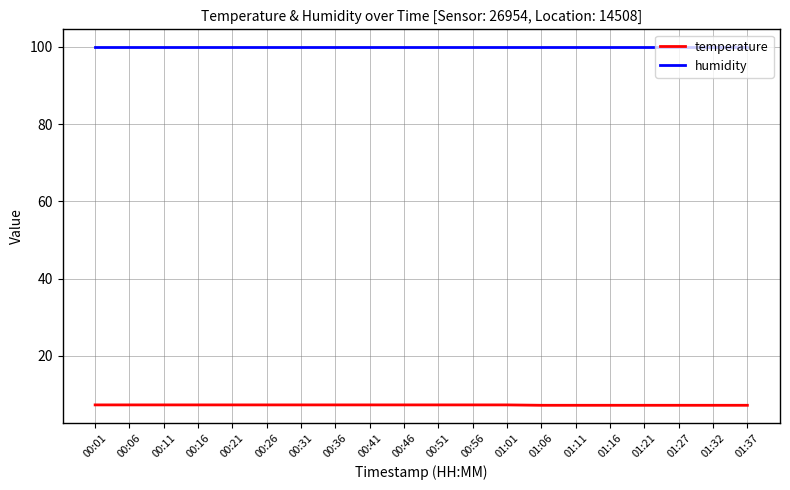

What is the difference between the maximum and minimum values in the temperature series?

0.1